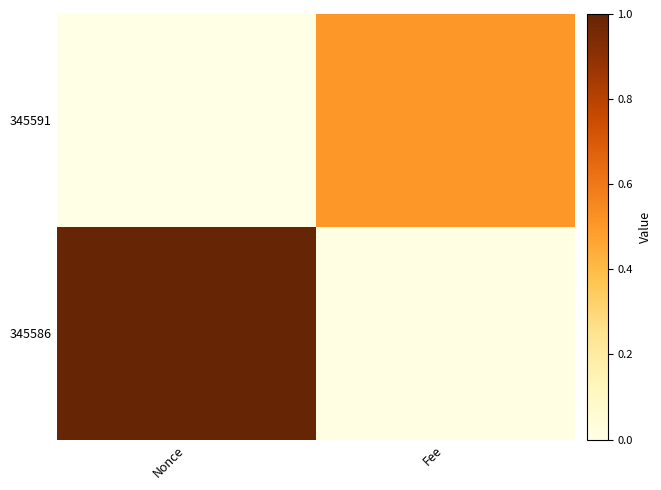

Reading right to left, list all the values displayed in this chart.

345591: Fee=0.5	Nonce=0.0
345586: Fee=0.0	Nonce=1.0